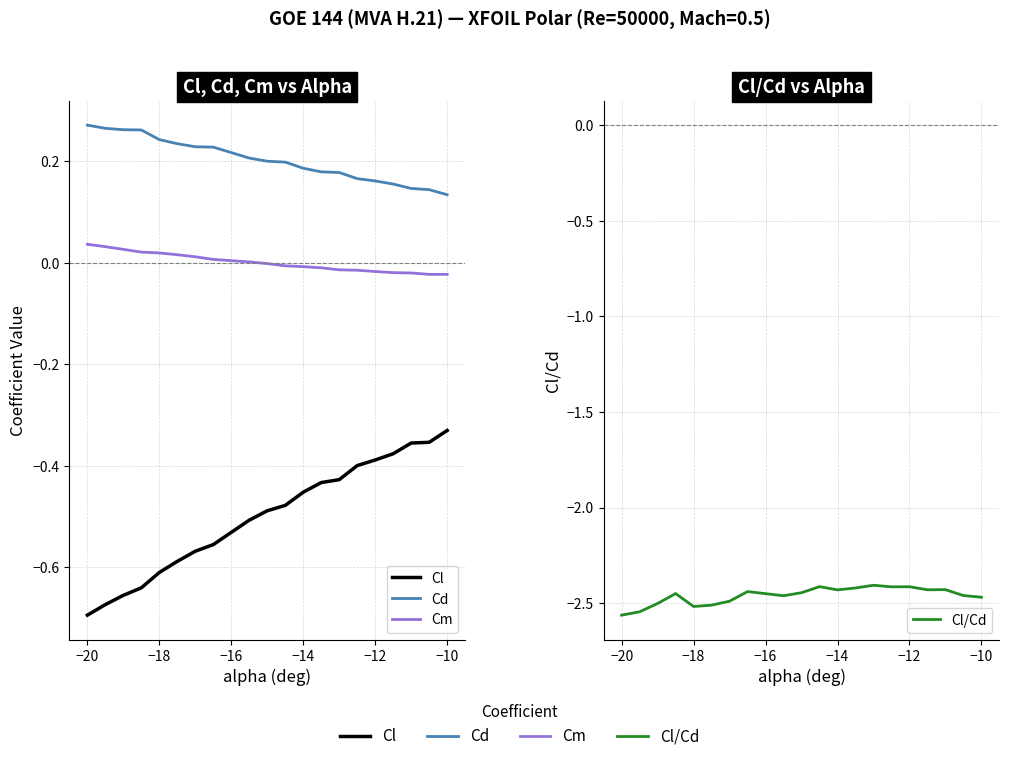

What is the average value of the Cd series?

0.2